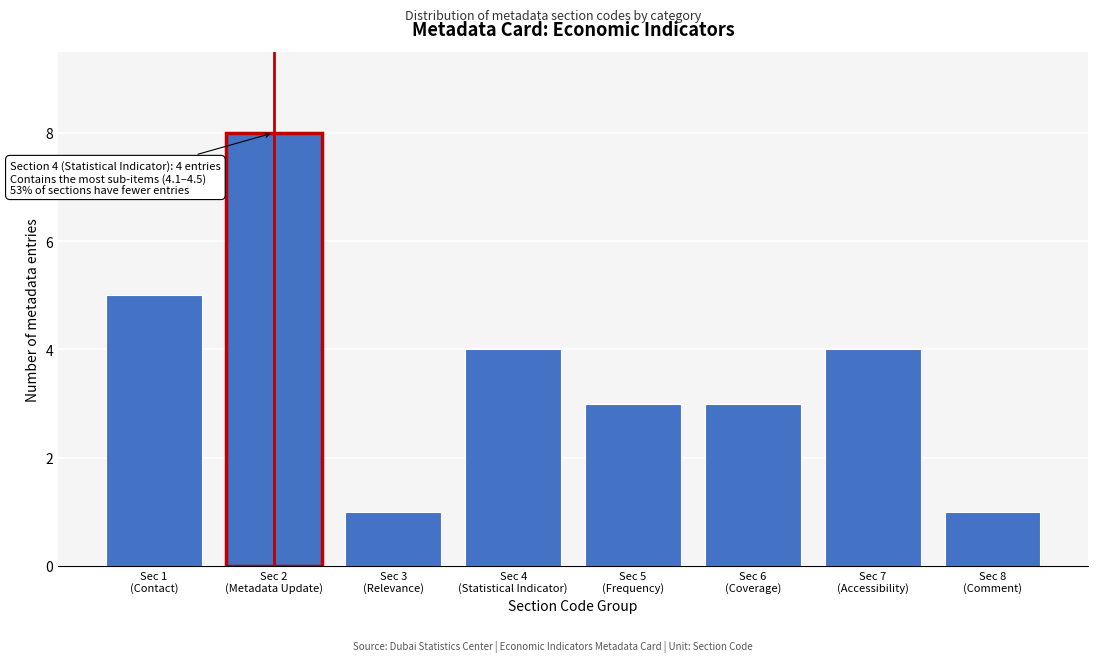

Reading right to left, what are all the values shown in this chart?

1	4	3	3	4	1	8	5